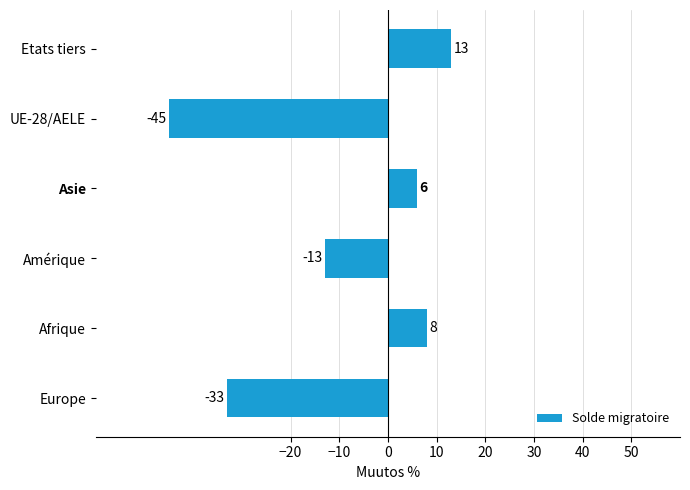

What is the average value?

-11